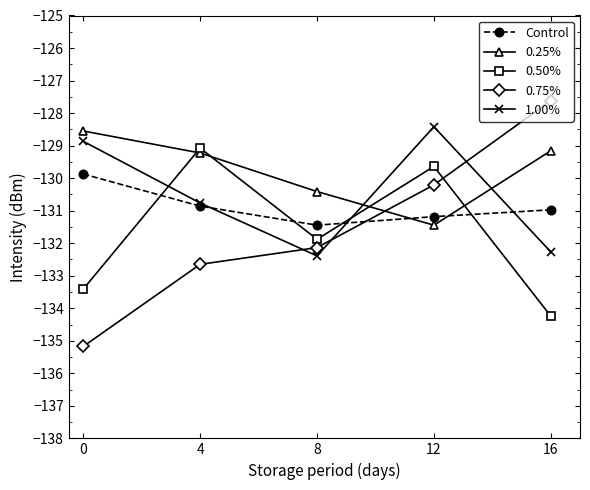

Is it true that 0.50% equals -134.2 at 16?

True